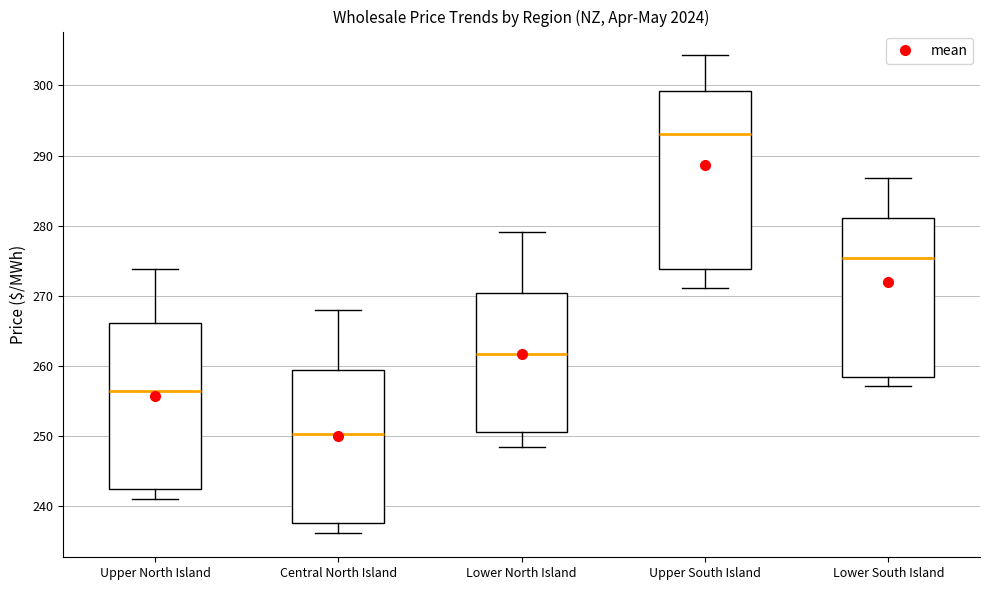

Reading left to right, transcribe this box plot: for each box, give where its median line is, the range the box spans, and where its two whiskers end, as read against the y-axis. The values are not printed on the chart, so give them approximately, as read against the axis.

Upper North Island: median 256, box 242 to 266, whiskers 241 to 274
Central North Island: median 250, box 238 to 259, whiskers 236 to 268
Lower North Island: median 262, box 251 to 270, whiskers 248 to 279
Upper South Island: median 293, box 274 to 299, whiskers 271 to 304
Lower South Island: median 275, box 258 to 281, whiskers 257 to 287